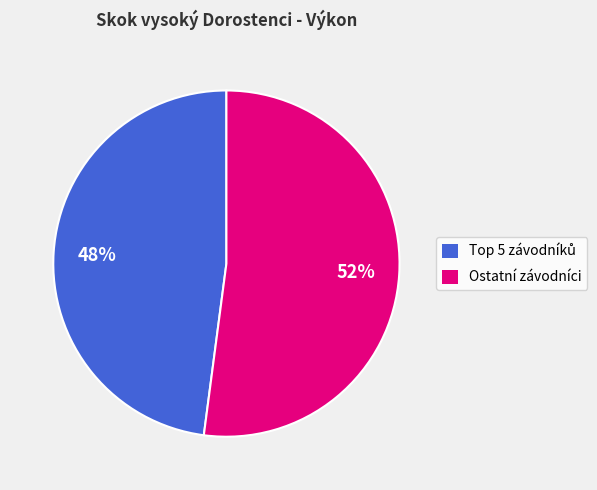

Which slice represents more than half of the pie?

Ostatní závodníci